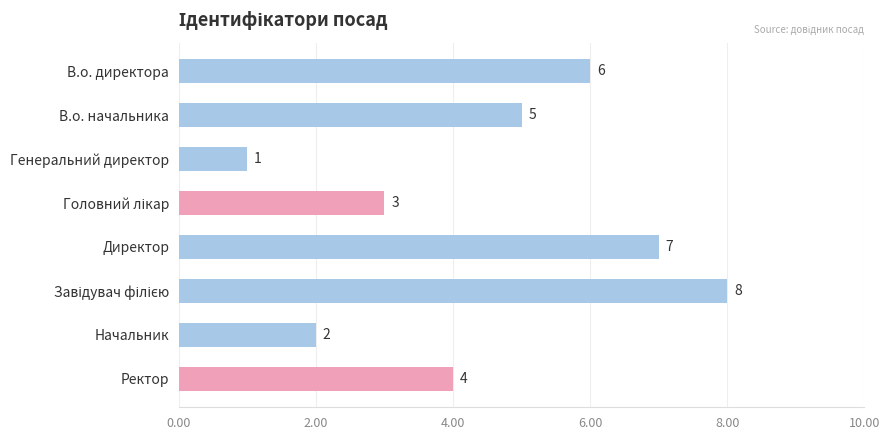

Which has a higher value, Ректор or Директор?

Директор